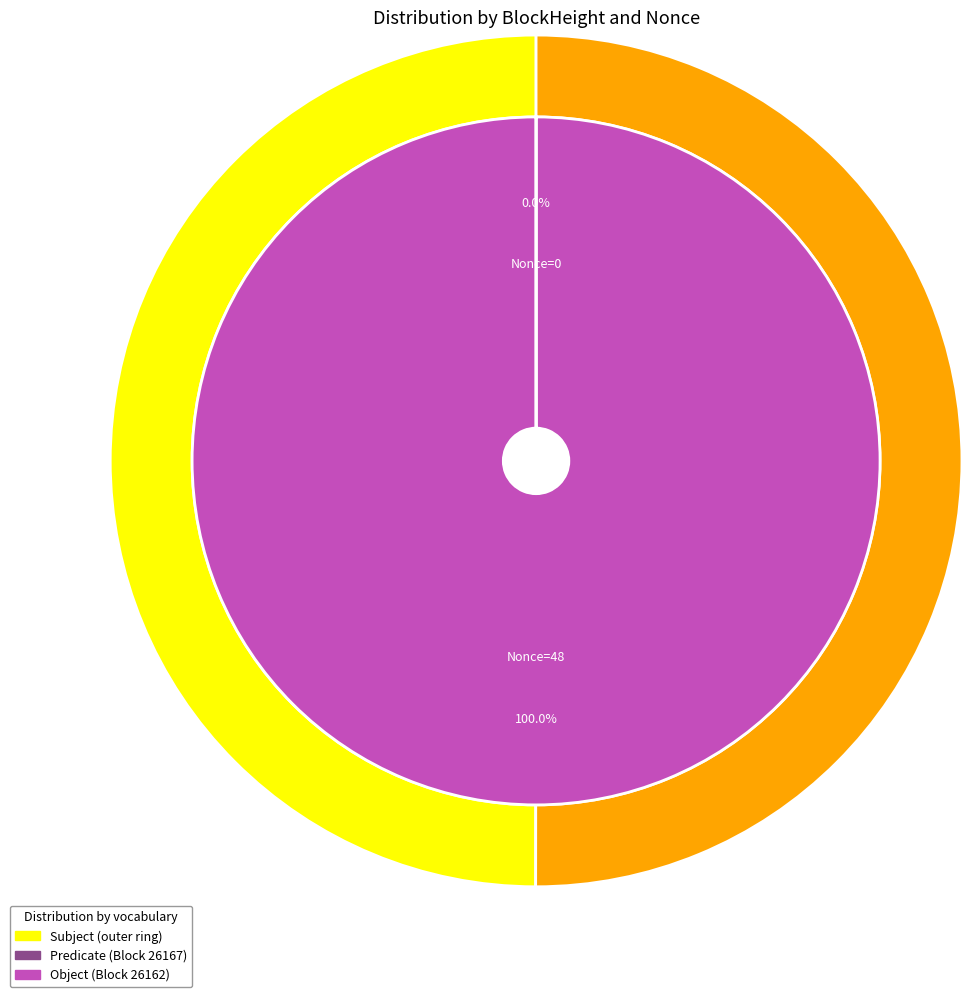

How many segments does this pie chart have?

2